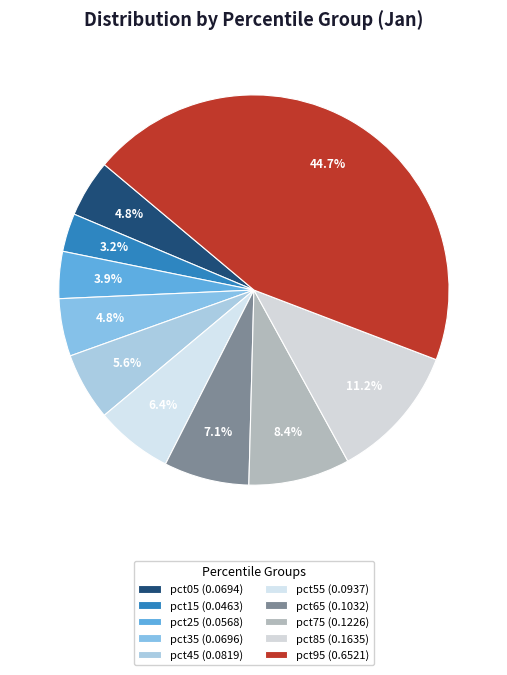

Does any single category account for the majority?

No